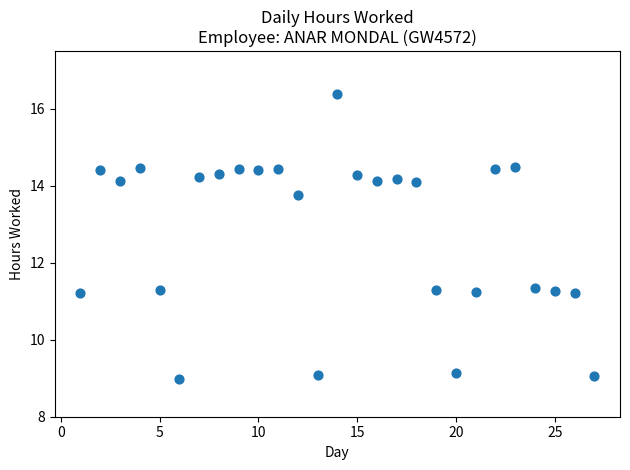

What is the range of X values (max minus min)?

26.0